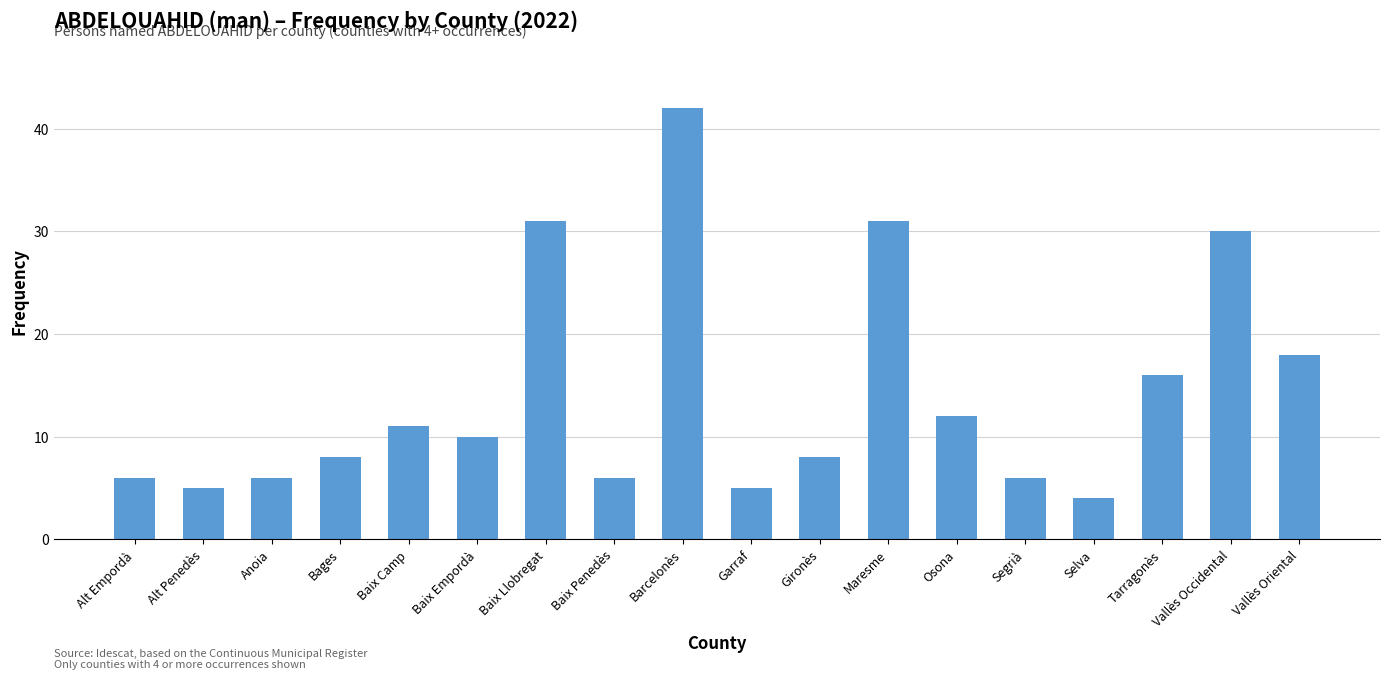

True or false: the data shows 62 at Barcelonès.

False